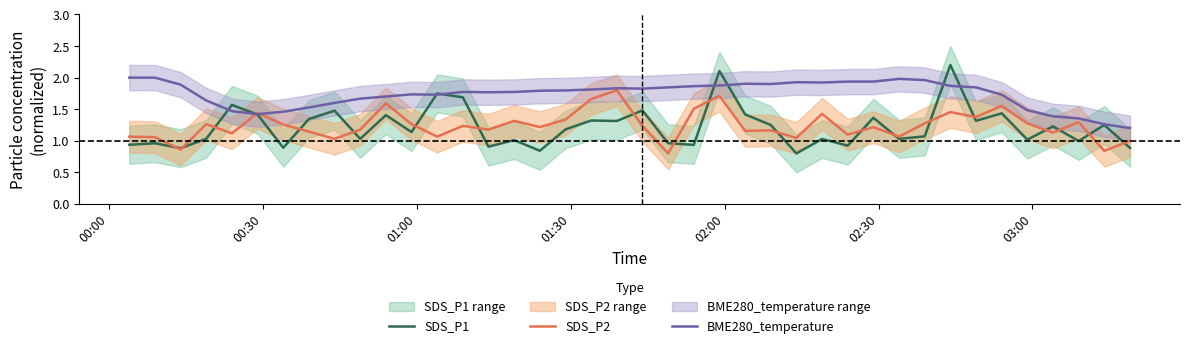

What is the highest value of the SDS_P1 series?

2.2